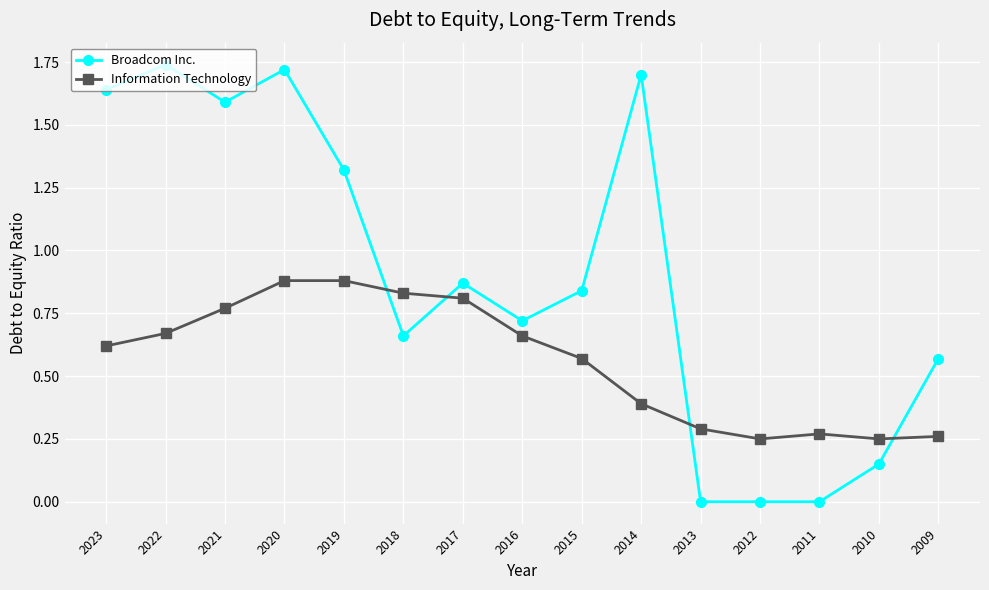

The Information Technology series shows 0.2 at 2011. True or false?

False